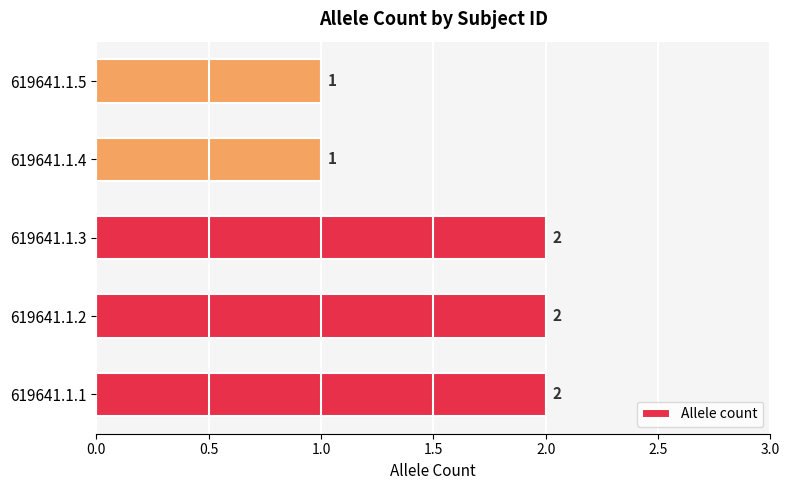

Count the values in the range 1 to 2.

5